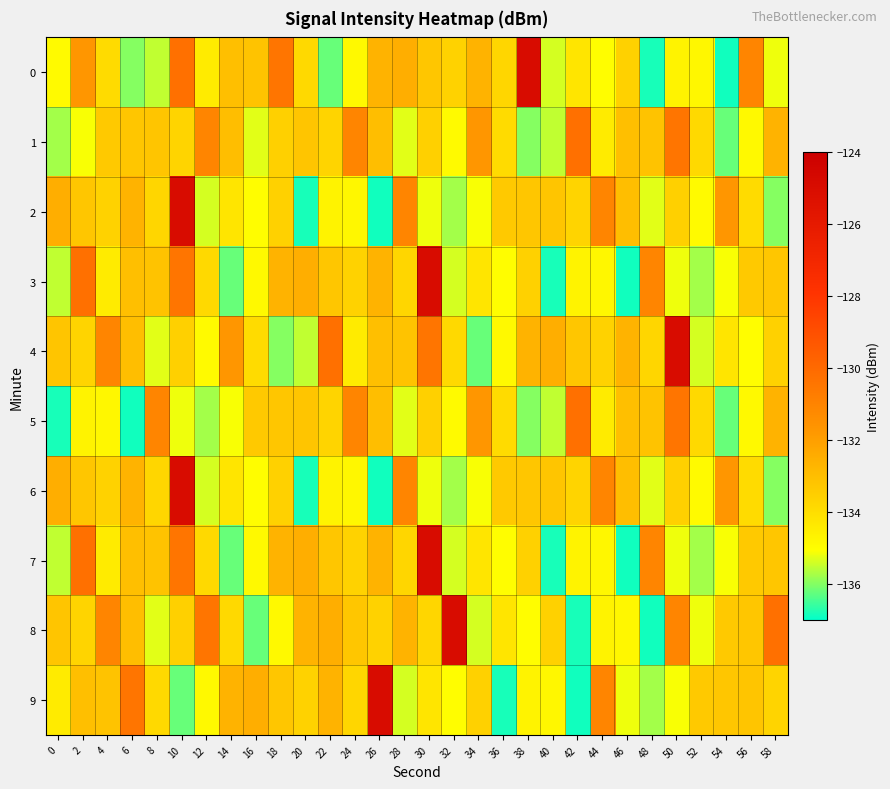

What is the maximum value shown in the chart?

-125.0